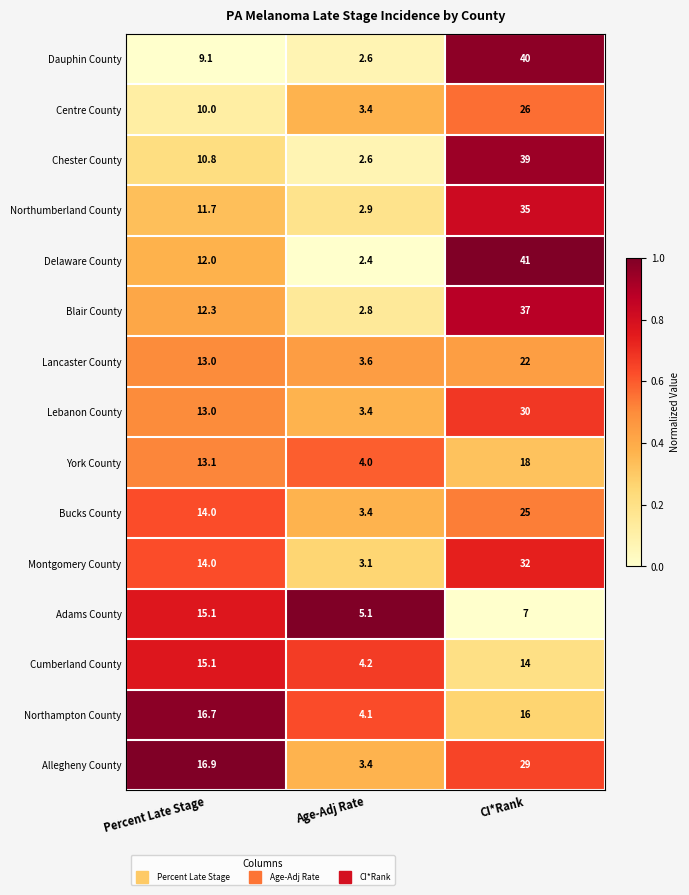

What is the total value across all series at Age-Adj Rate?

51.0